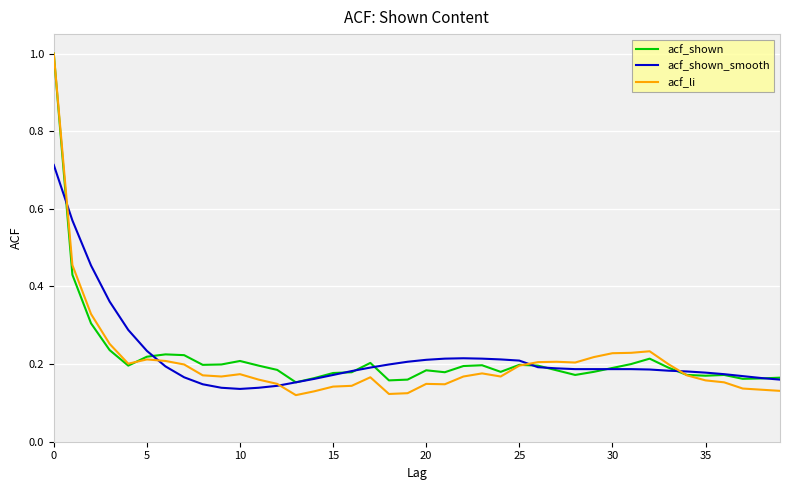

Which series has the largest range (max minus min)?

acf_li